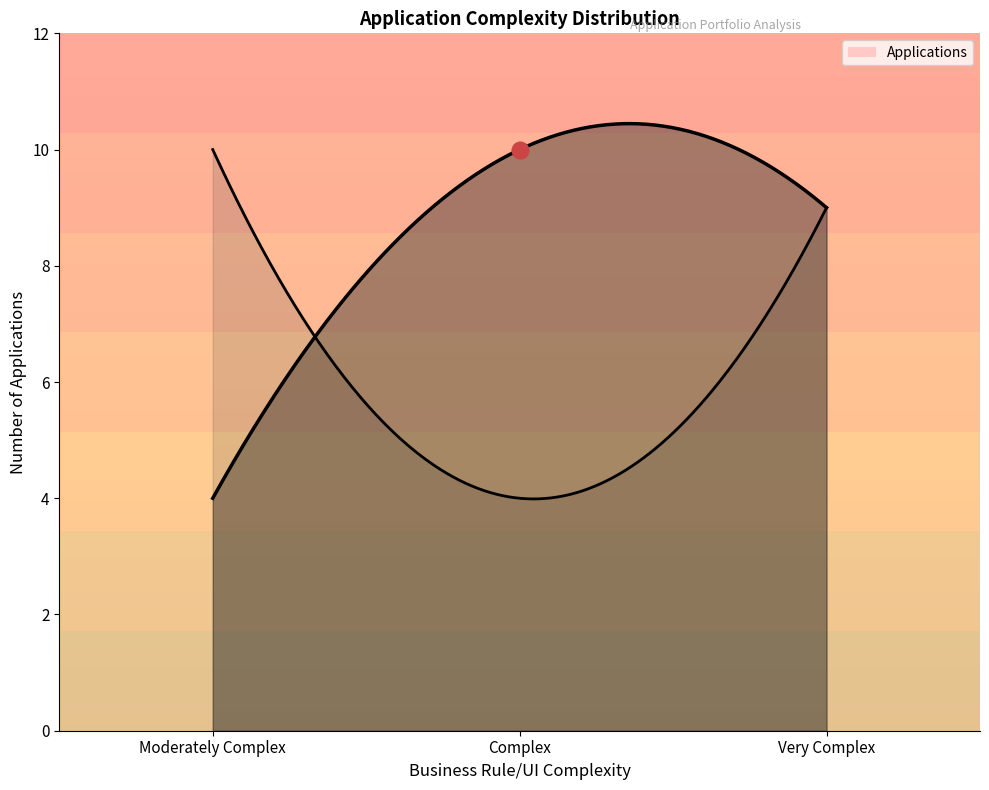

What is the sum of all Very Complex values?

9